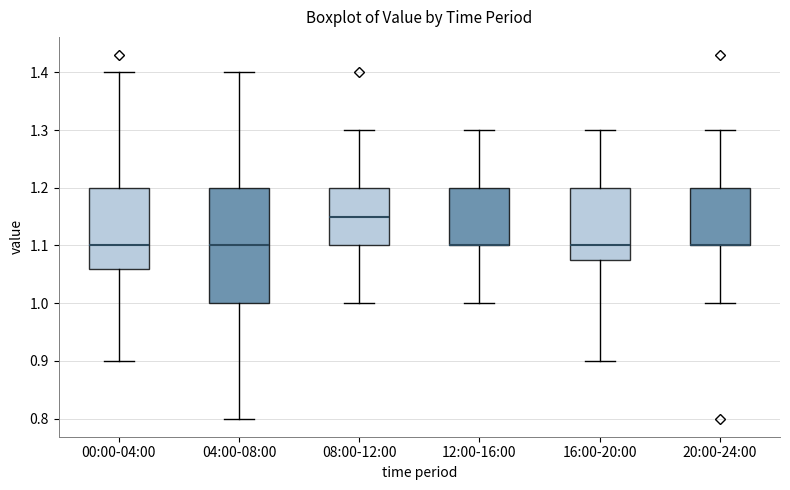

Reading left to right, transcribe this box plot: for each box, give where its median line is, the range the box spans, and where its two whiskers end, as read against the y-axis. The values are not printed on the chart, so give them approximately, as read against the axis.

00:00-04:00: median 1.10, box 1.06 to 1.20, whiskers 0.90 to 1.40
04:00-08:00: median 1.10, box 1.00 to 1.20, whiskers 0.80 to 1.40
08:00-12:00: median 1.15, box 1.10 to 1.20, whiskers 1.00 to 1.30
12:00-16:00: median 1.10 (drawn on the box's lower edge), box 1.10 to 1.20, whiskers 1.00 to 1.30
16:00-20:00: median 1.10, box 1.08 to 1.20, whiskers 0.90 to 1.30
20:00-24:00: median 1.10 (drawn on the box's lower edge), box 1.10 to 1.20, whiskers 1.00 to 1.30